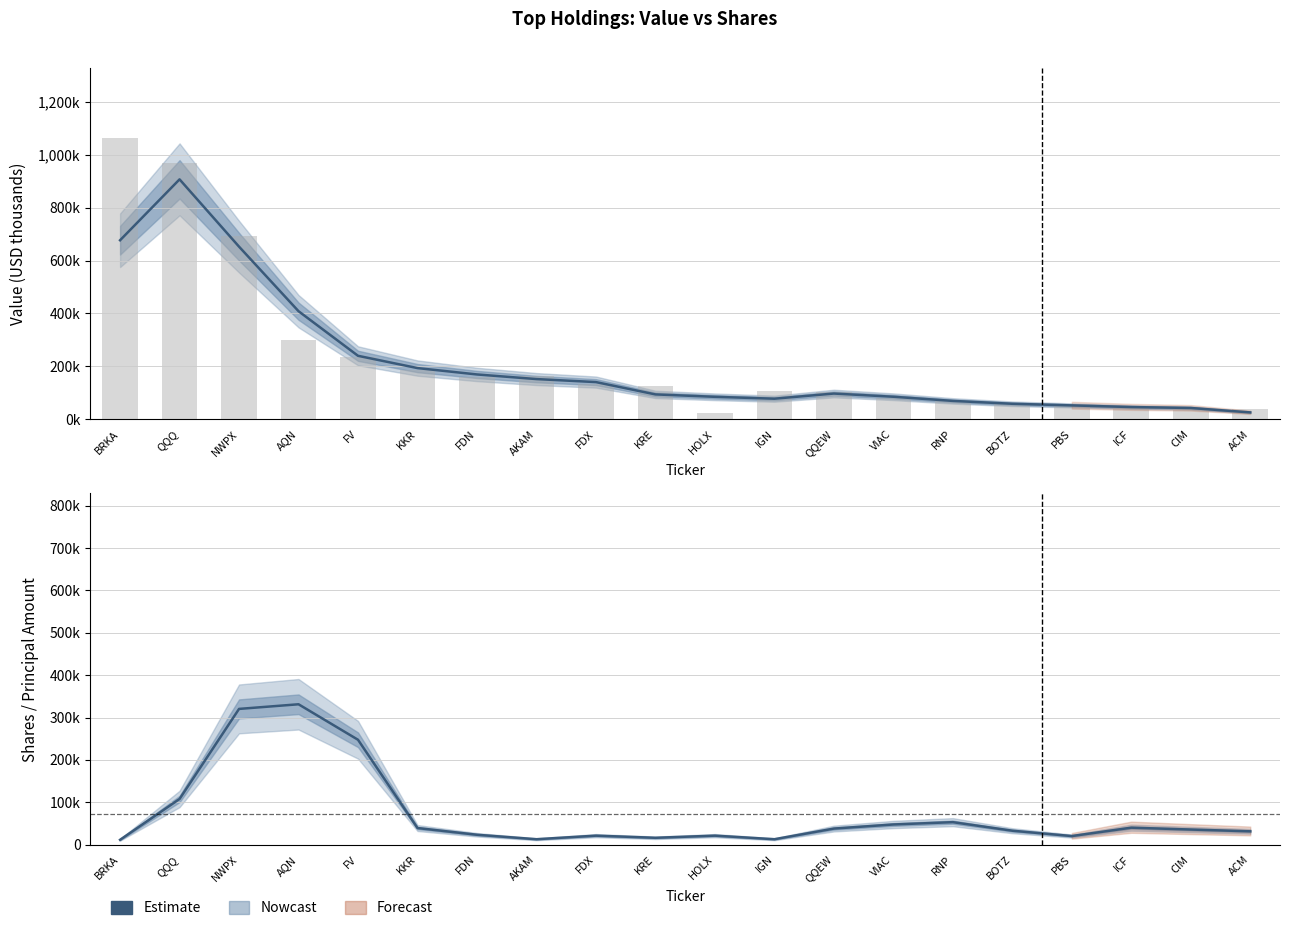

Between CIM and QQEW, which is larger?

QQEW